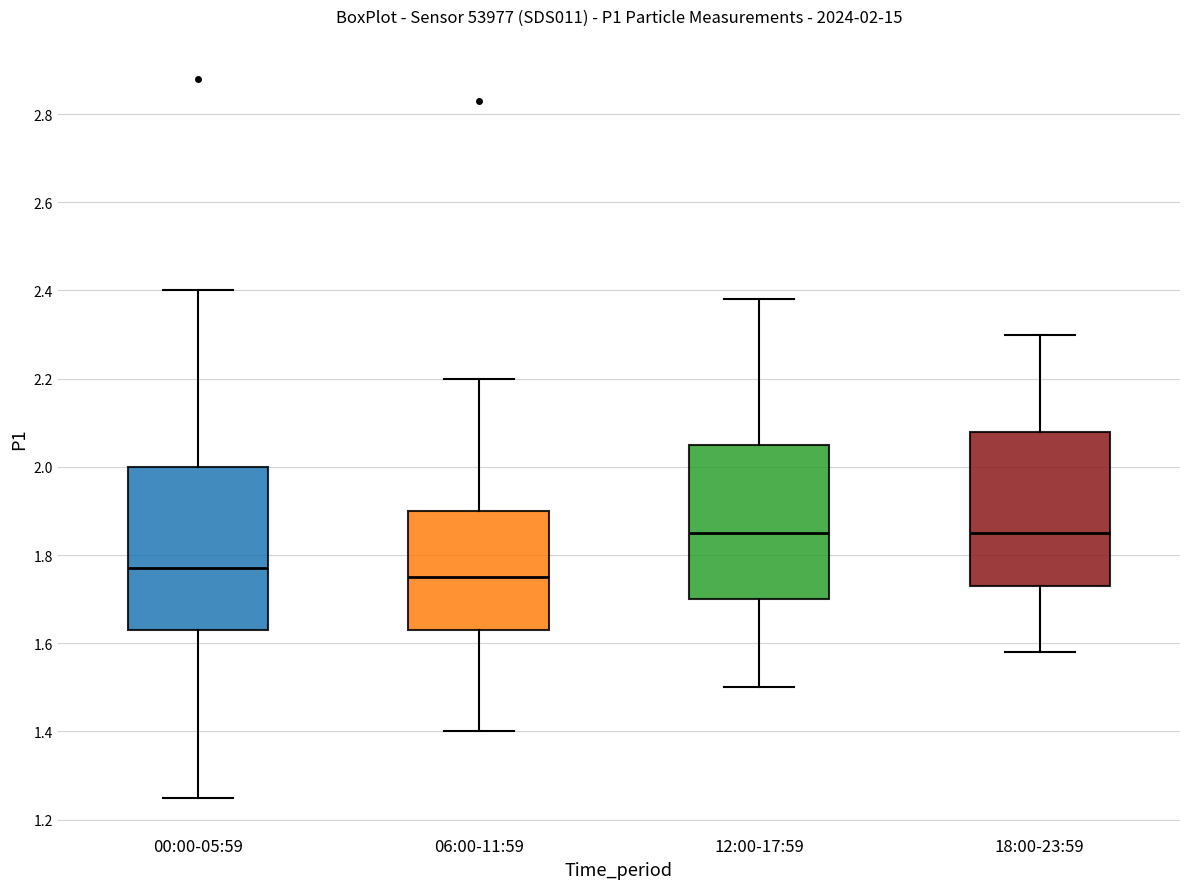

Which box has the lowest median line?

06:00-11:59